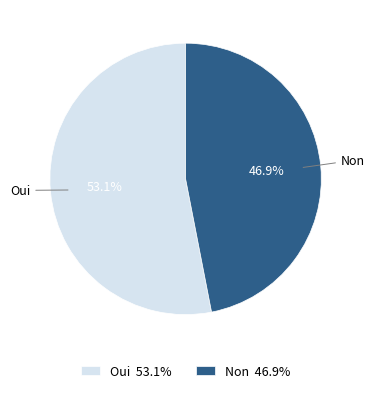

Approximately how many times larger is the value at Oui 53.1% compared to Non 46.9%?

1.1